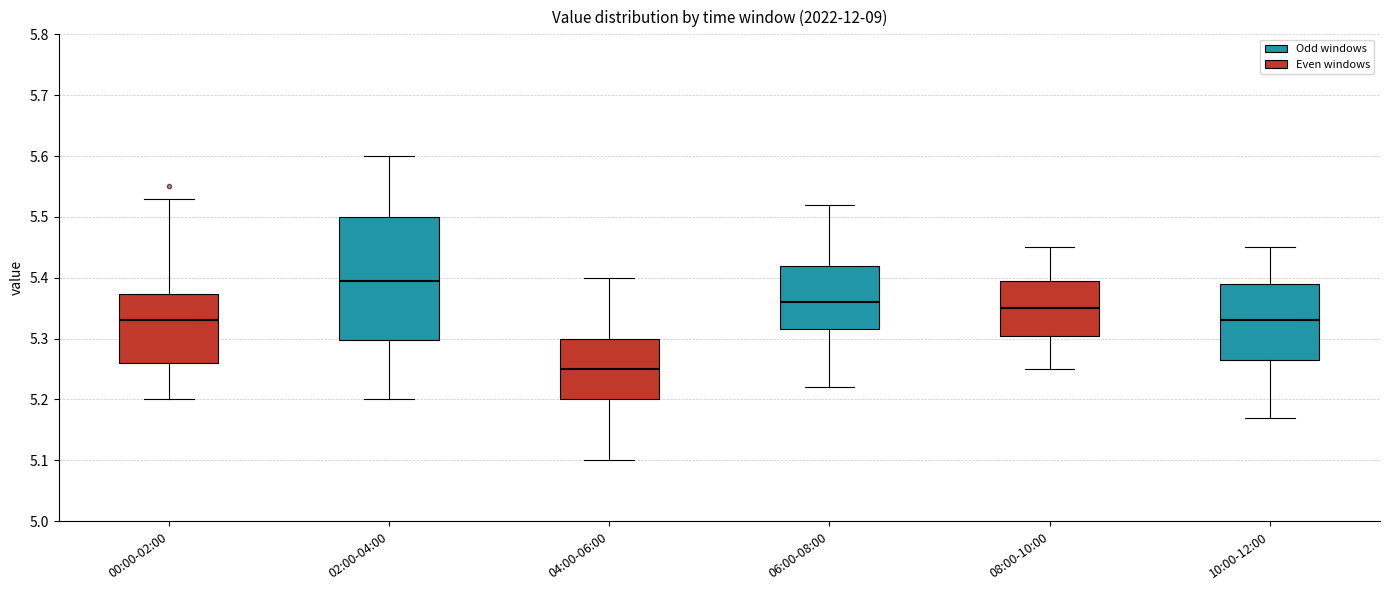

Where does the lower whisker of the box for 00:00-02:00 end on the y-axis? The values are not printed on the chart, so give them approximately, as read against the axis.

5.20